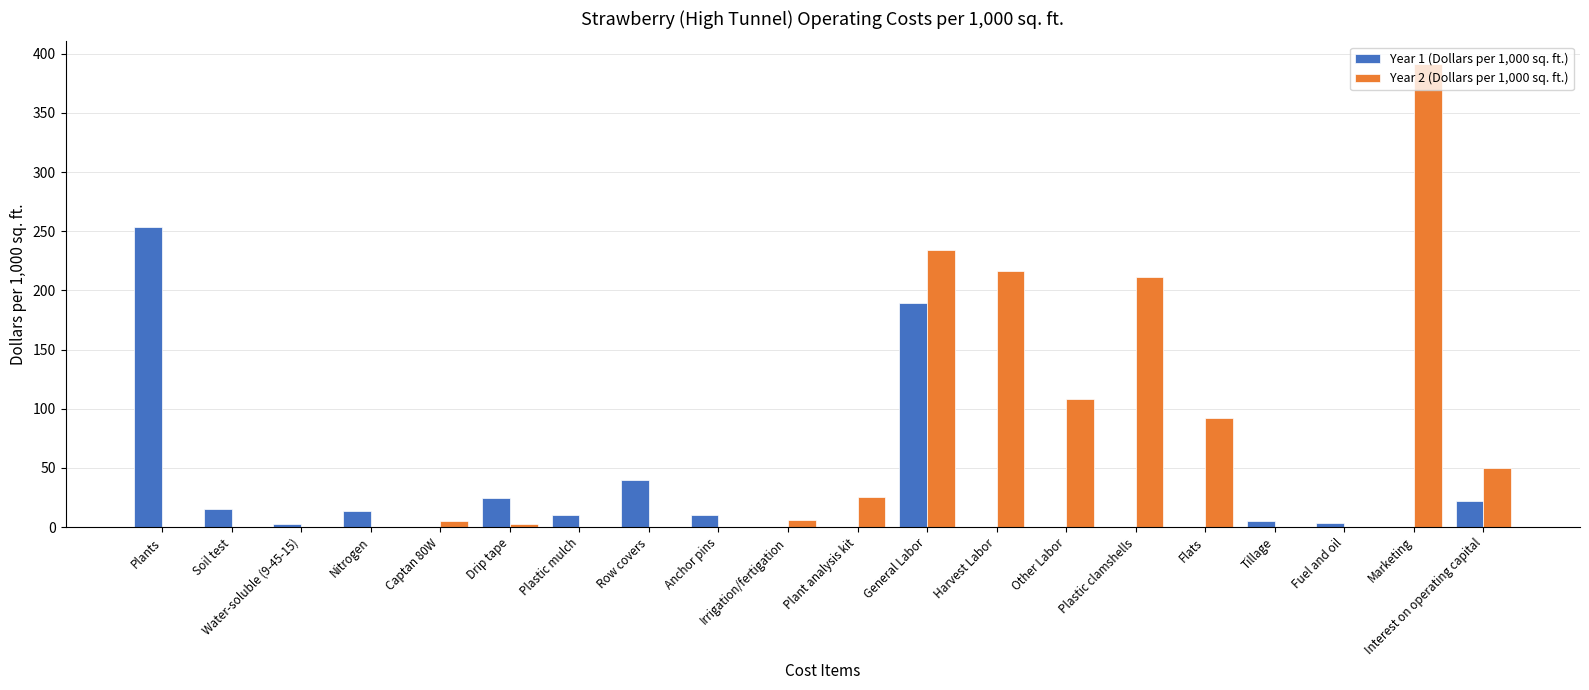

Which category has the highest value in the Year 2 (Dollars per 1,000 sq. ft.) series?

Marketing